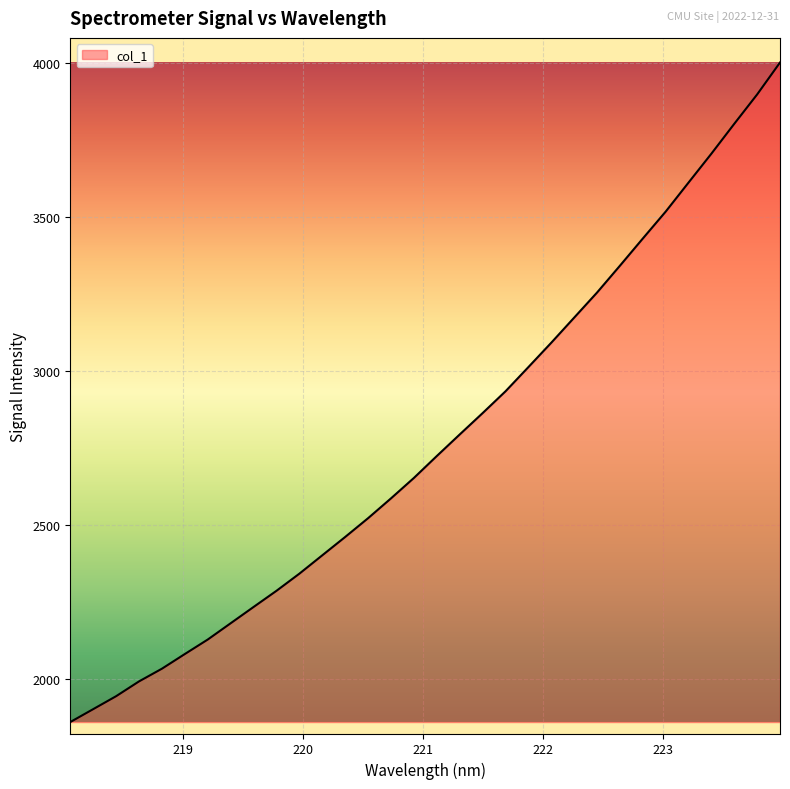

What is the maximum value shown in the chart?

4003.1